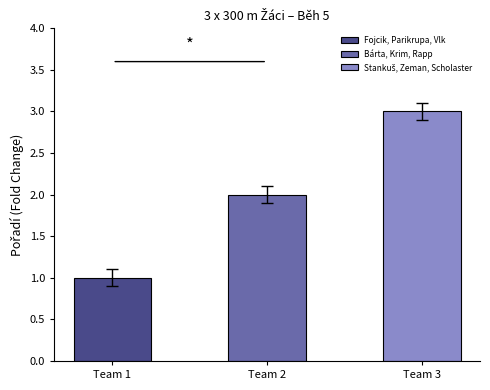

Which has a higher value, Bárta, Krim, Rapp or Fojcik, Parikrupa, Vlk?

Bárta, Krim, Rapp